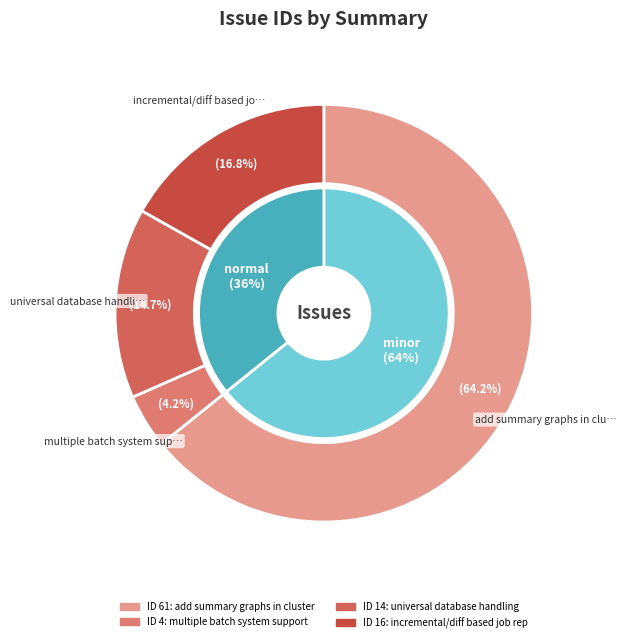

To the nearest percent, what is the average slice percentage?

25%